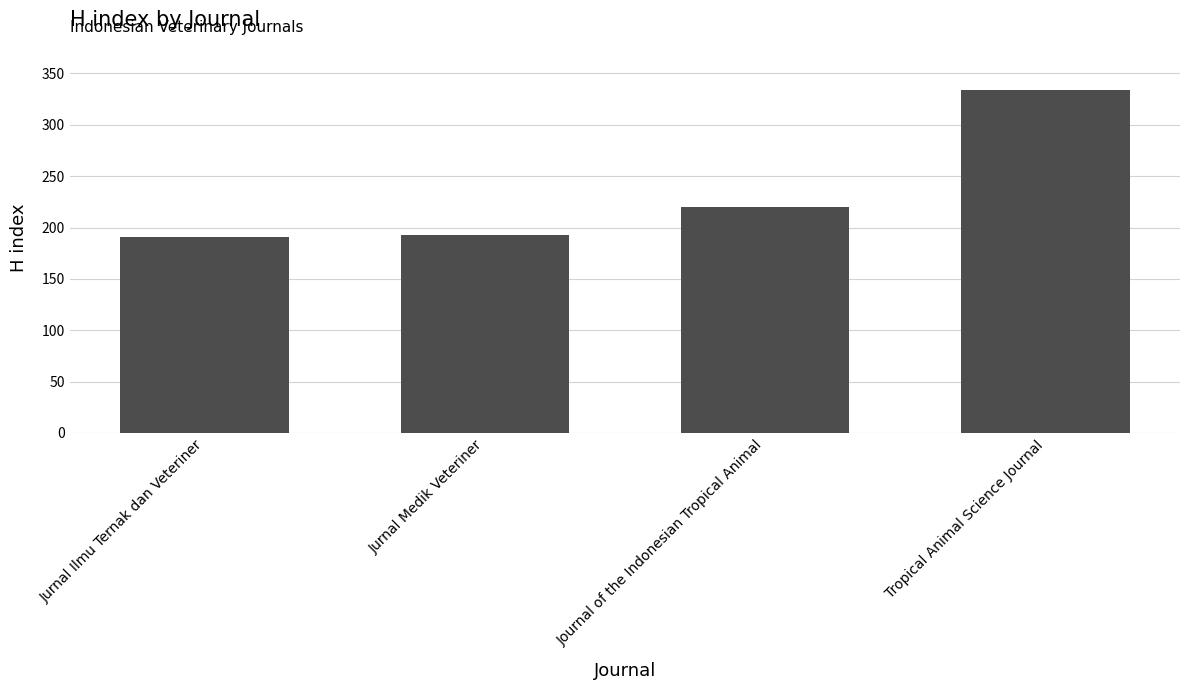

What is the greatest value displayed?

334